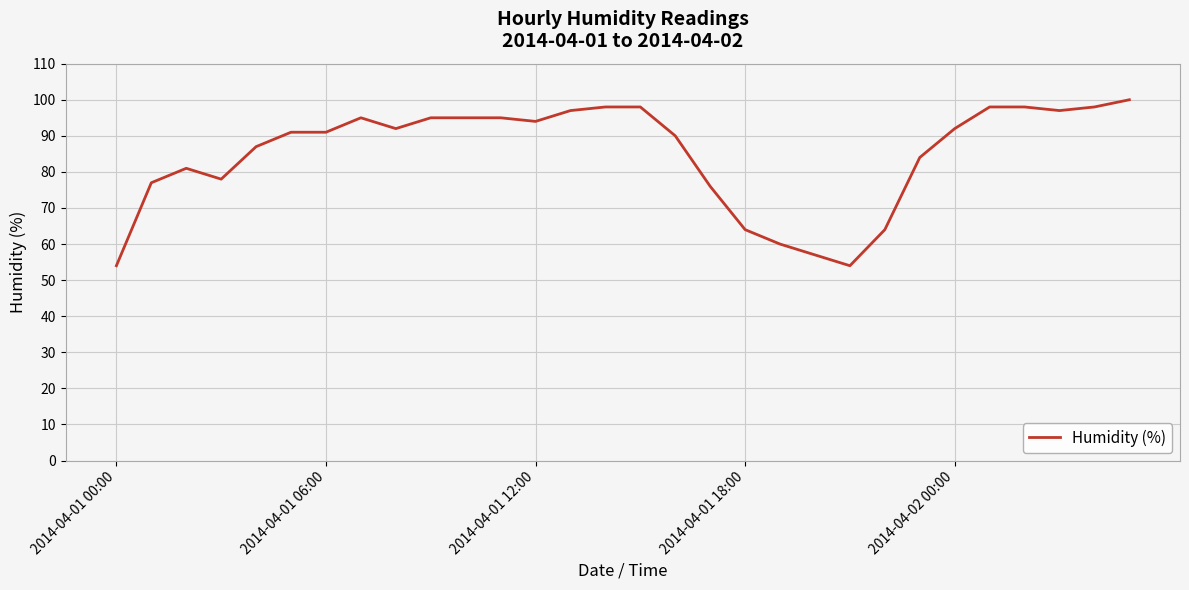

What is the smallest value displayed?

54